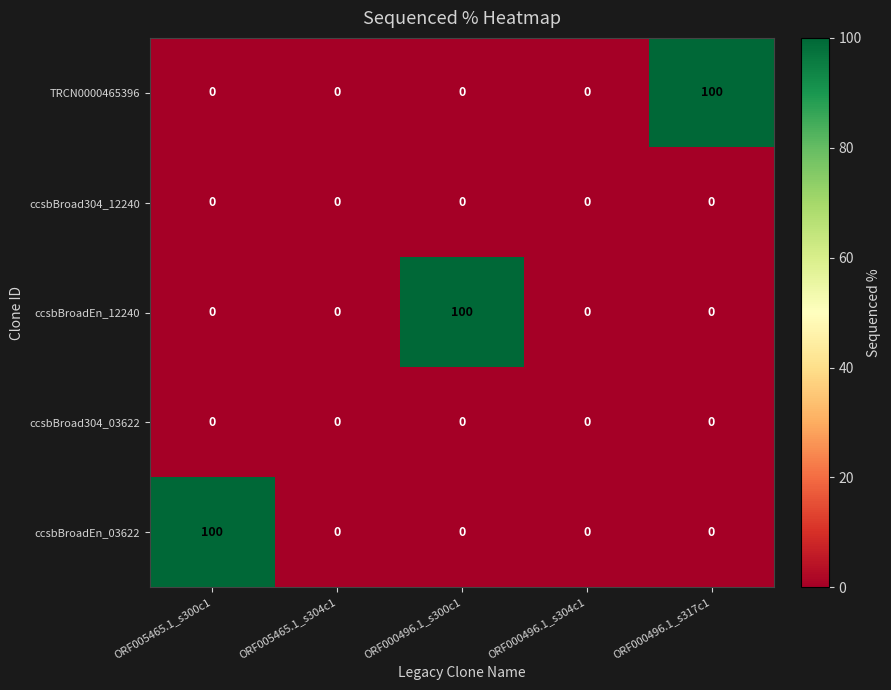

Reading left to right, what are all the values shown in this chart?

TRCN0000465396: 0	0	0	0	100
ccsbBroad304_12240: 0	0	0	0	0
ccsbBroadEn_12240: 0	0	100	0	0
ccsbBroad304_03622: 0	0	0	0	0
ccsbBroadEn_03622: 100	0	0	0	0